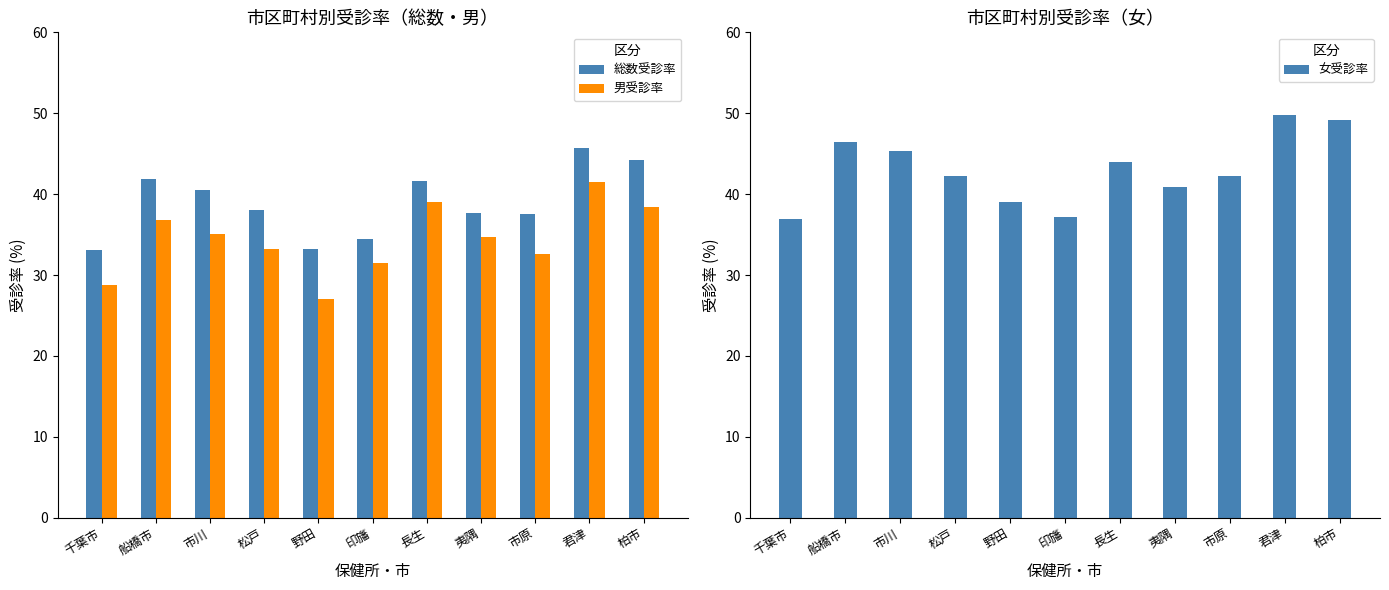

How many groups of bars are there?

11